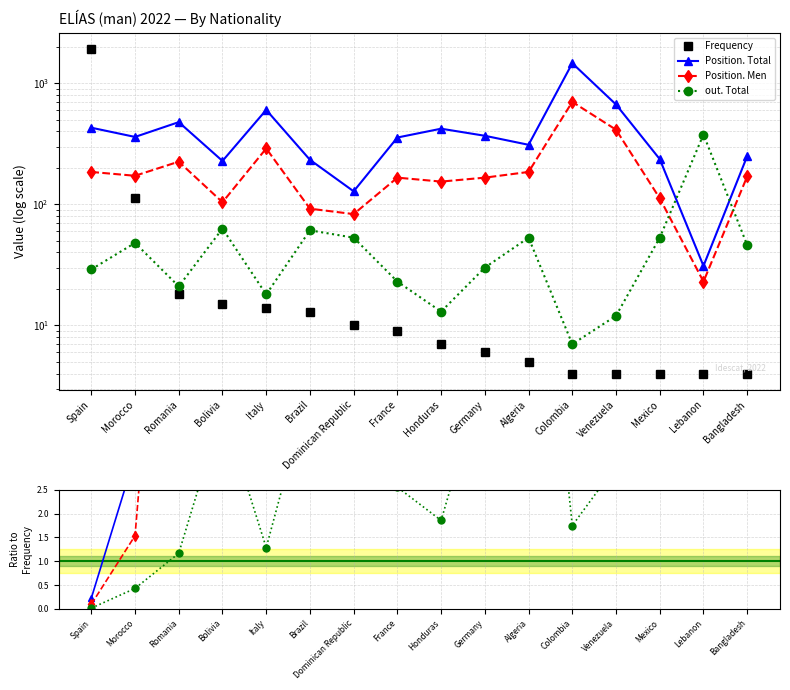

After their last crossing, which series has the higher values: Position. Total or out. Total?

Position. Total